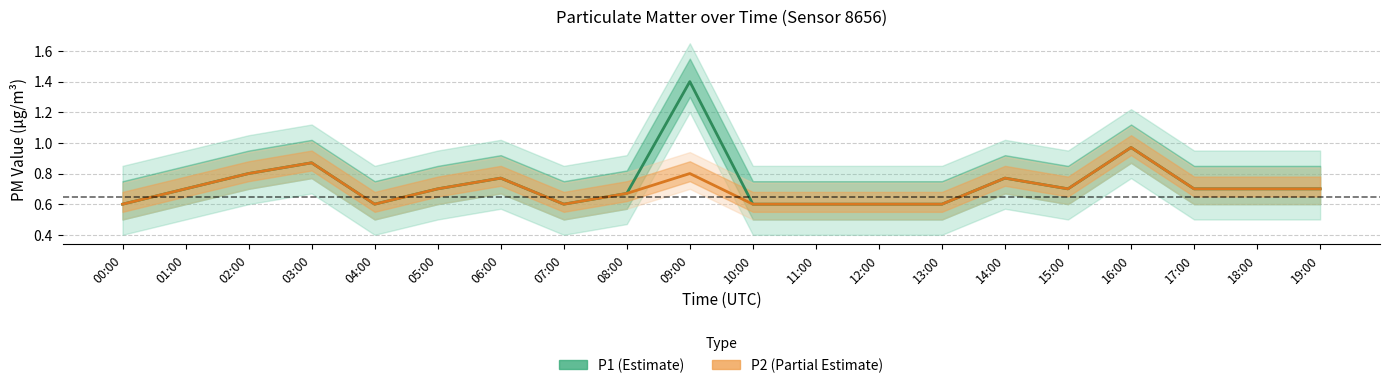

What position from the right is 17:00?

3